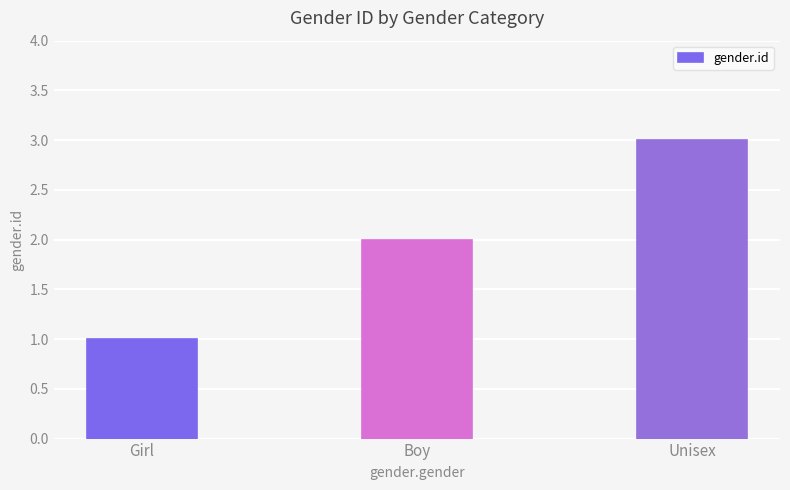

How many series are shown in this chart?

1